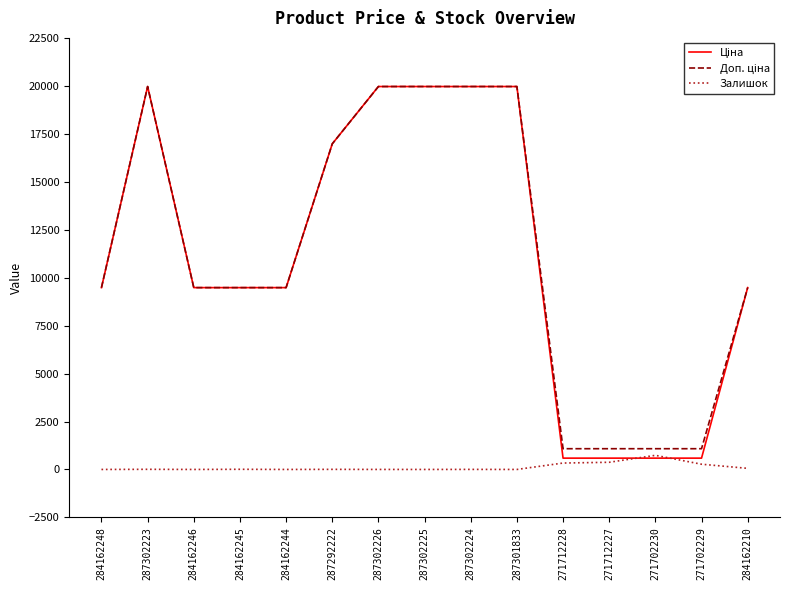

What is the maximum value shown in the chart?

19964.2